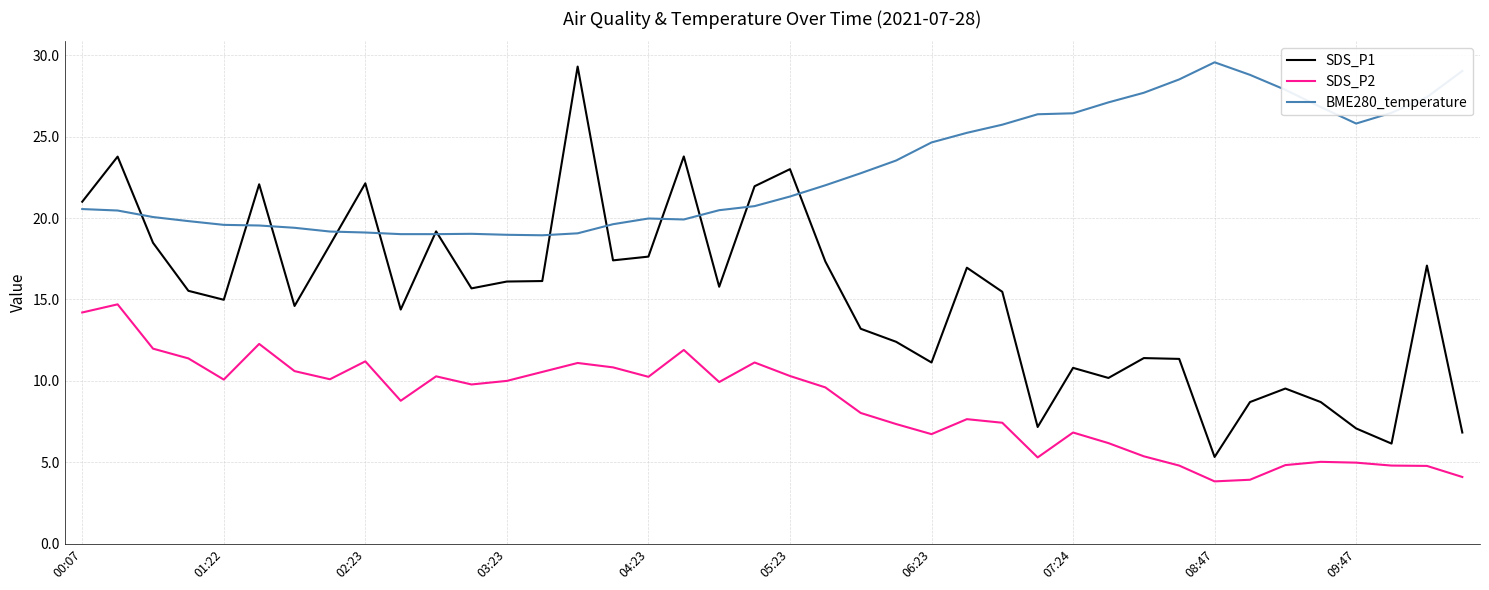

What is the highest value of the SDS_P2 series?

14.7